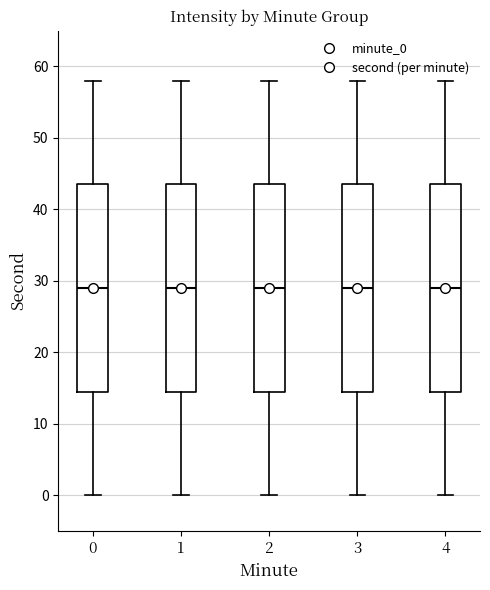

Where does the median line of the box at x = 2 sit on the y-axis? The values are not printed on the chart, so give them approximately, as read against the axis.

29